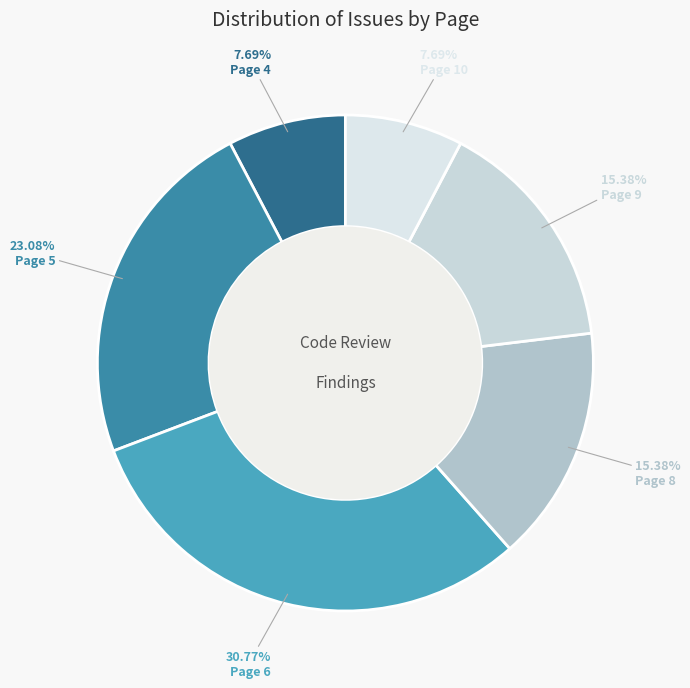

What percentage is the Page 5 slice, to the nearest percent?

23%